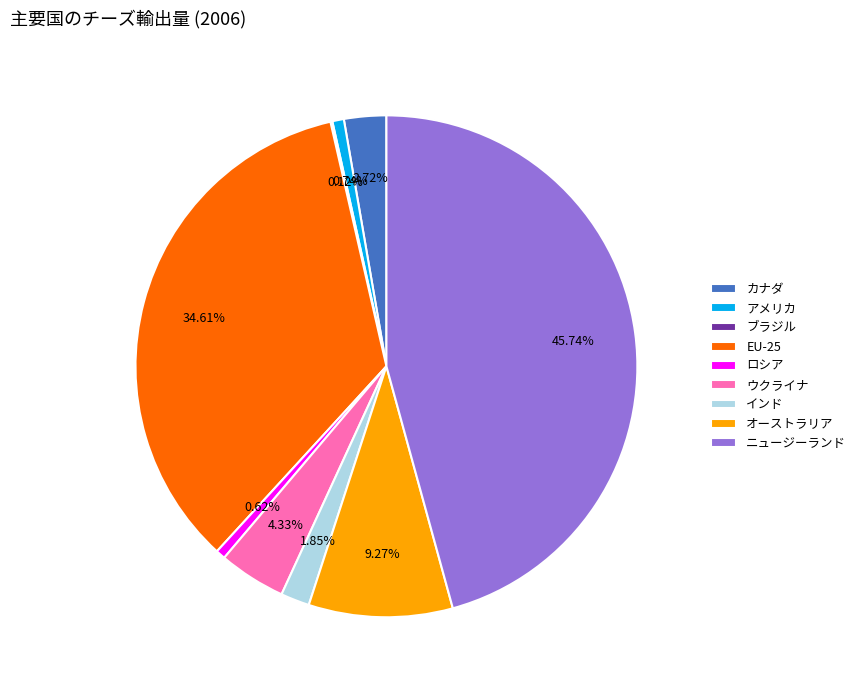

Combined, do ウクライナ and カナダ account for over 50%?

No